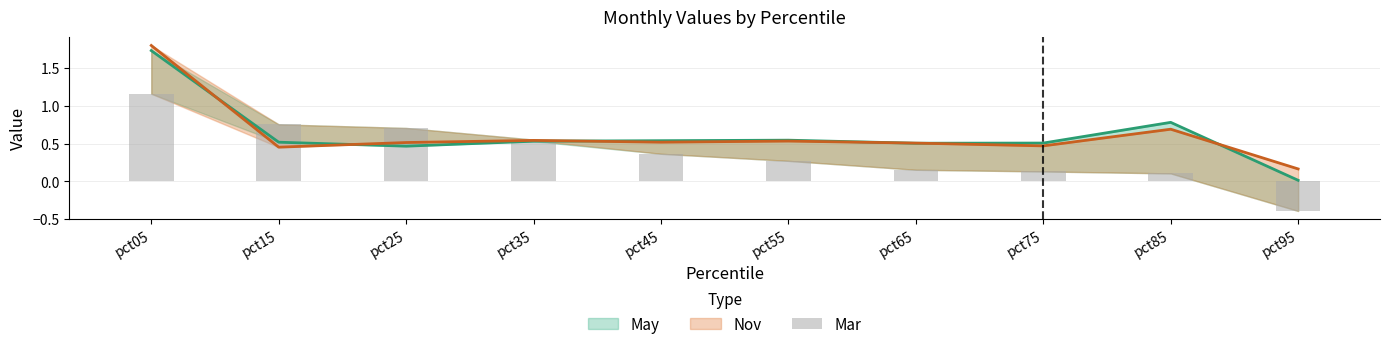

At which label does the data first exceed 0?

pct05